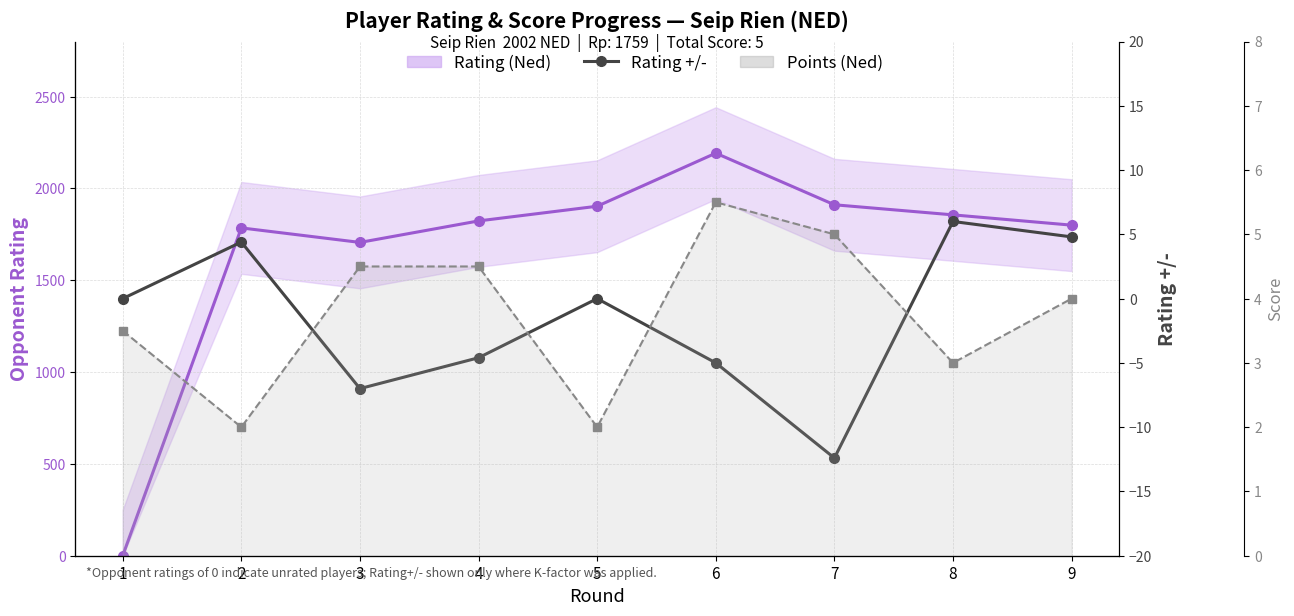

What is the average value?

-1.5